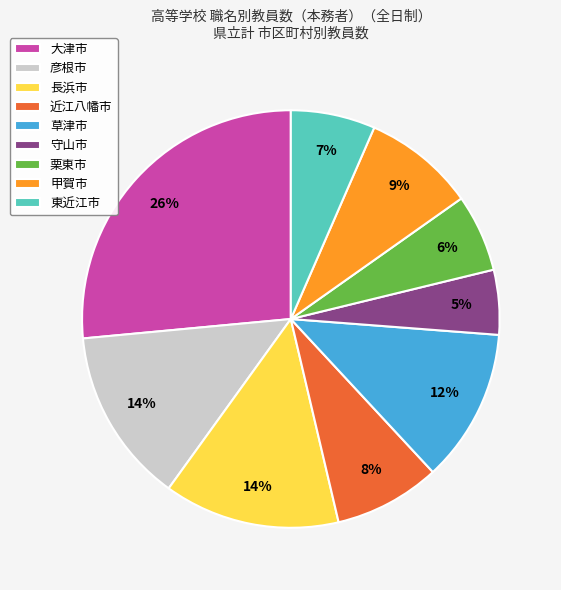

True or false: 近江八幡市 accounts for 16% of the total.

False